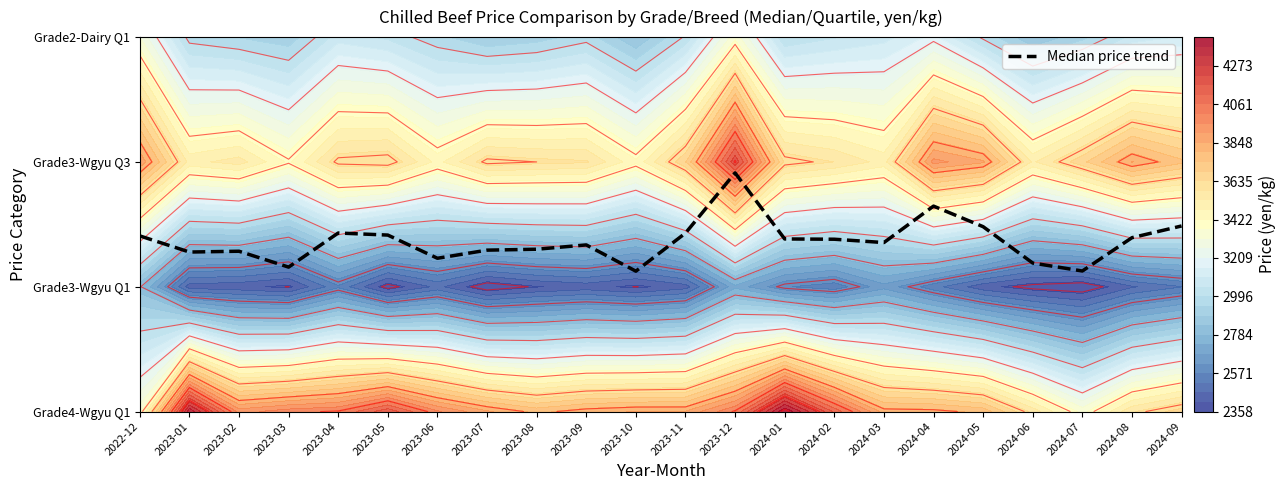

What is the ratio of the value at 2024-01 to the value at 2023-04?

1.0